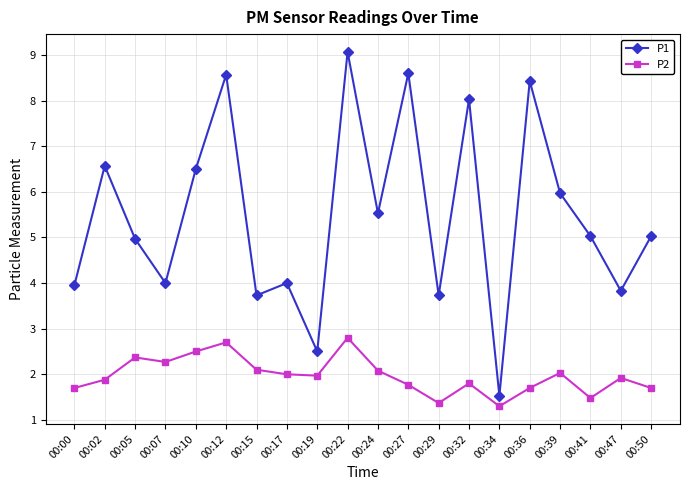

What is the total value across all series at 00:05?

7.3